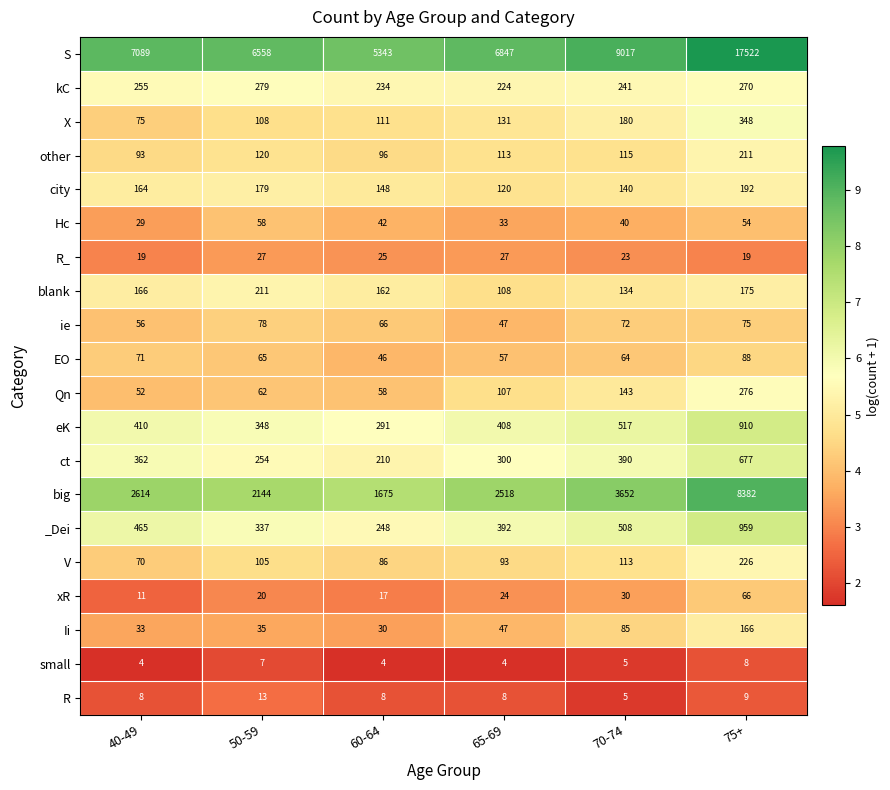

What is the spread (max minus min) of values at 70-74?

9012